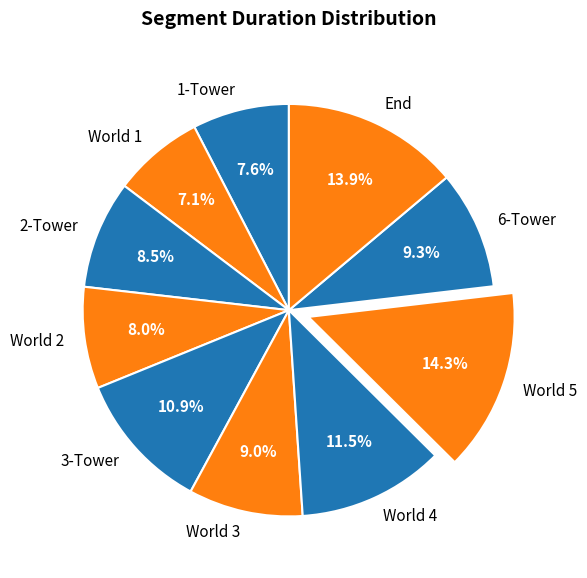

What is the ratio of the value at 1-Tower to the value at 2-Tower?

0.9